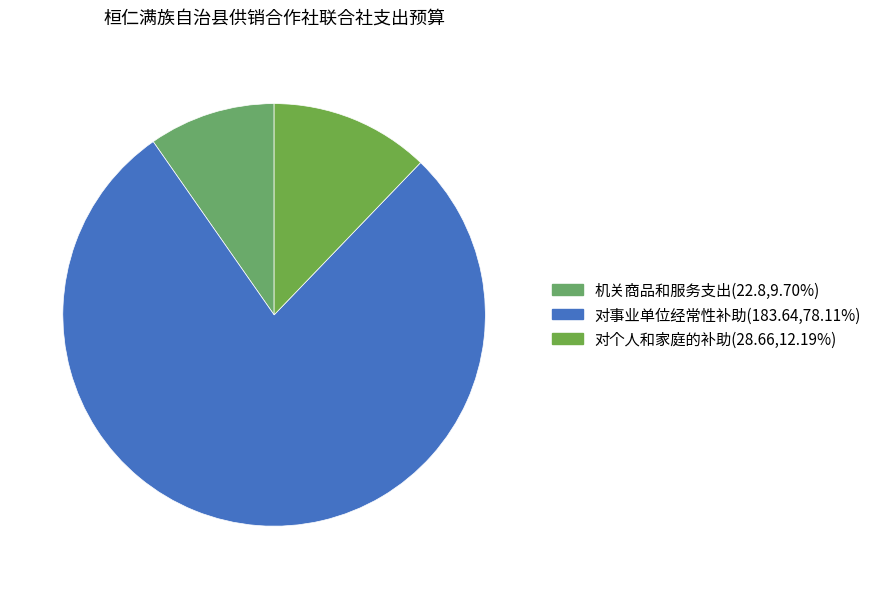

Which category has the smallest portion of the pie?

机关商品和服务支出